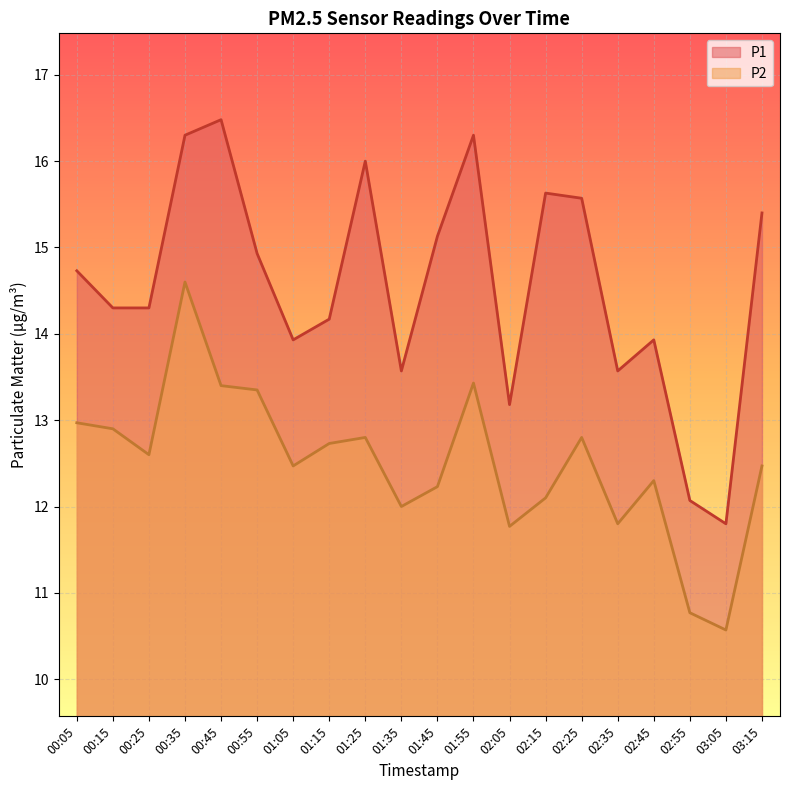

List the labels in order of P2 value, largest first.

00:35, 01:55, 00:45, 00:55, 00:05, 00:15, 01:25, 02:25, 01:15, 00:25, 01:05, 03:15, 02:45, 01:45, 02:15, 01:35, 02:35, 02:05, 02:55, 03:05